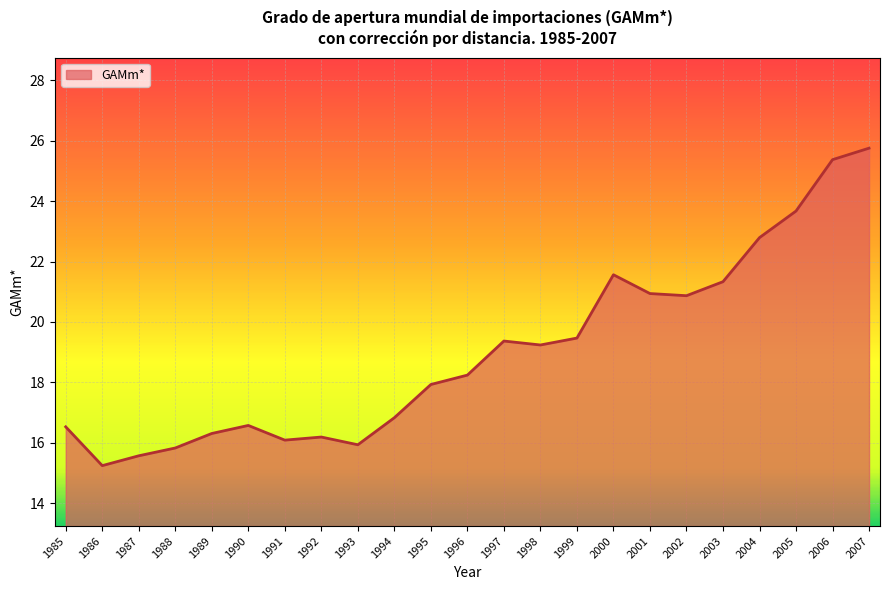

What is the difference between the values at 2001 and 1996?

2.7